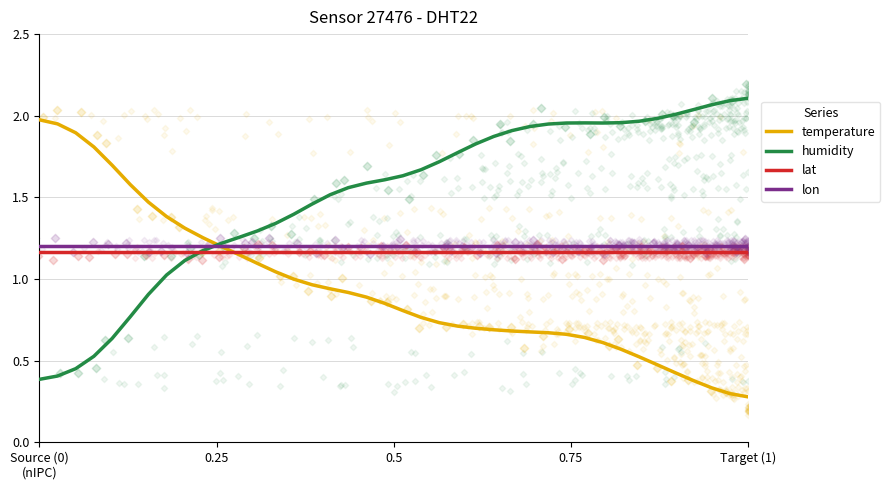

What are all the series names shown in the legend?

temperature, humidity, lat, lon